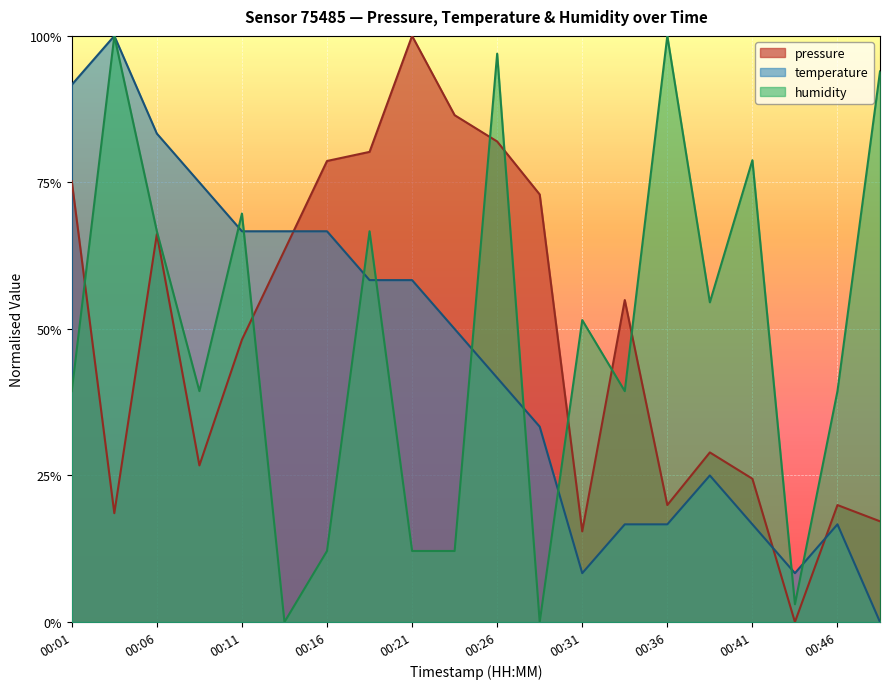

What is the value of the humidity point at the 17th from the left?

0.8